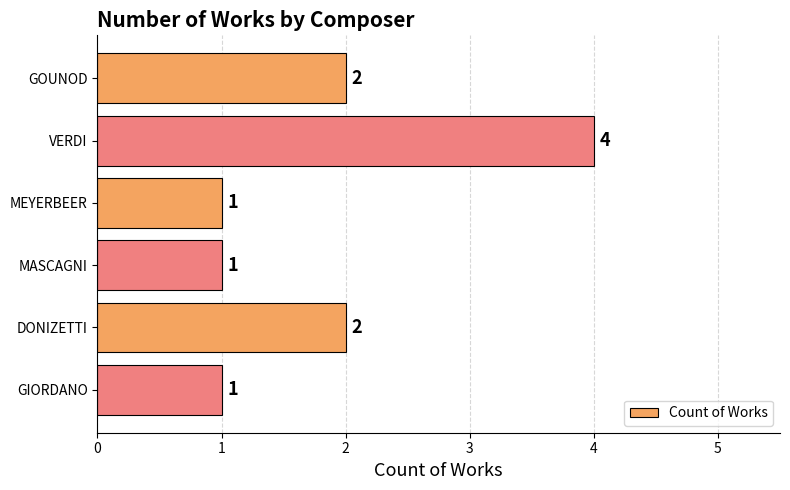

Is it true that the value at MASCAGNI is 1?

True